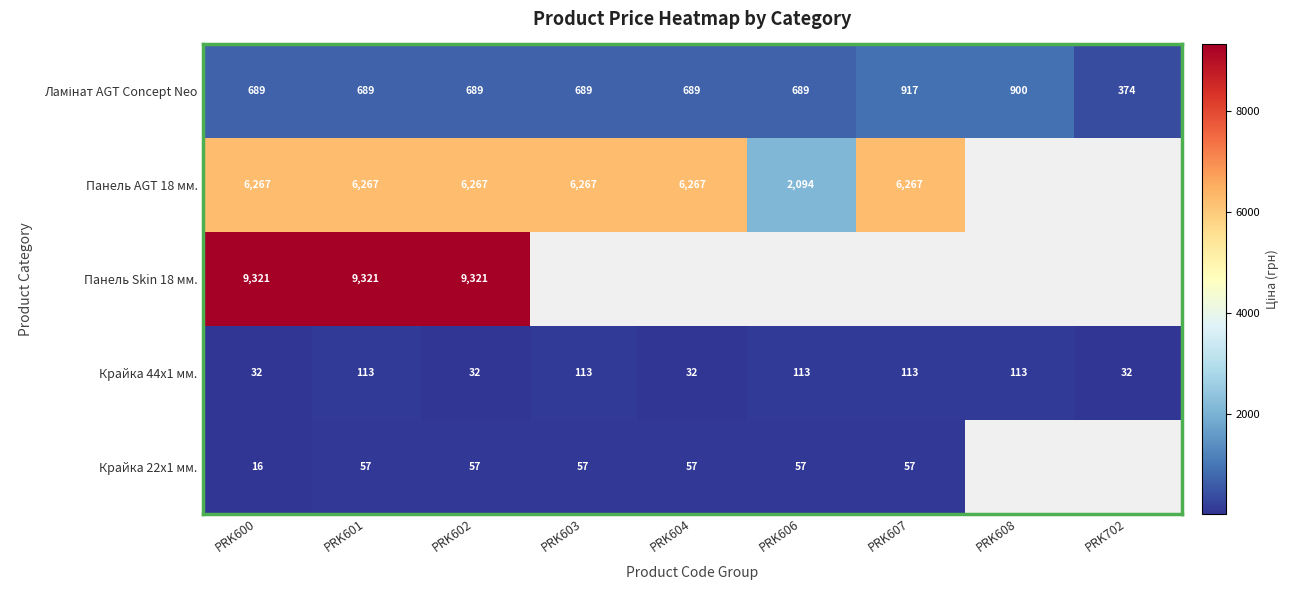

Between PRK608 and PRK607, which is larger?

PRK607